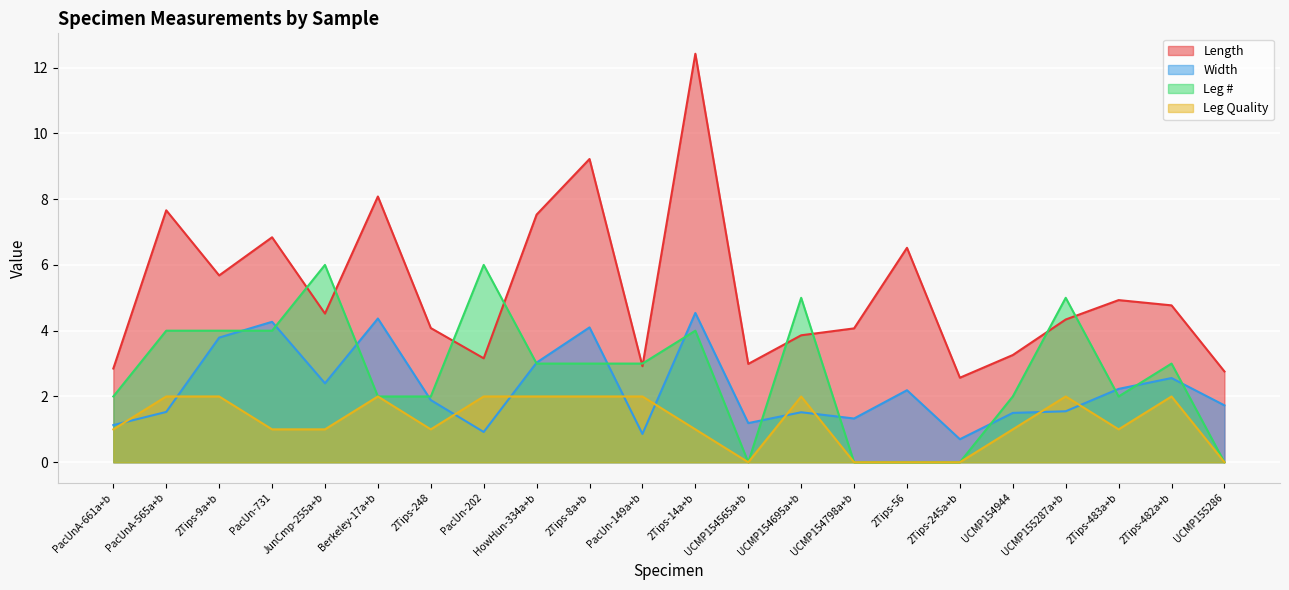

Is it true that Leg Quality equals 2.0 at 2Tips-8a+b?

True